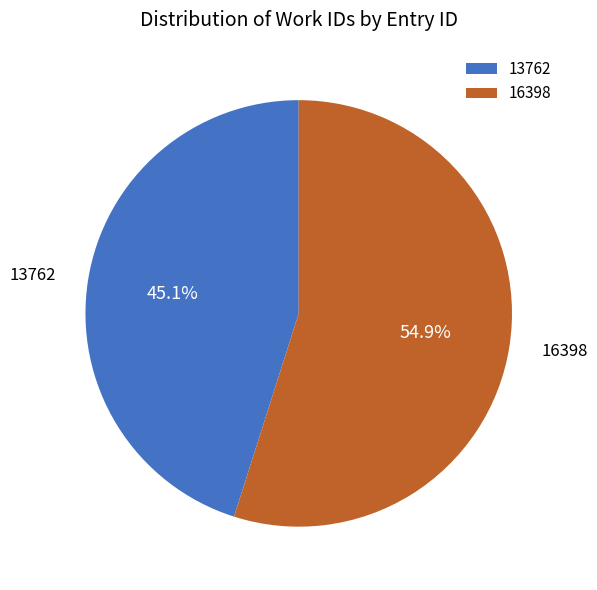

To the nearest percent, what is the average slice percentage?

50%